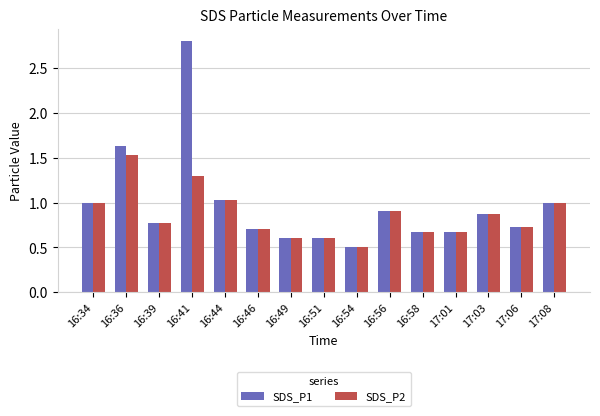

What is the label of the 15th bar from the right?

16:34